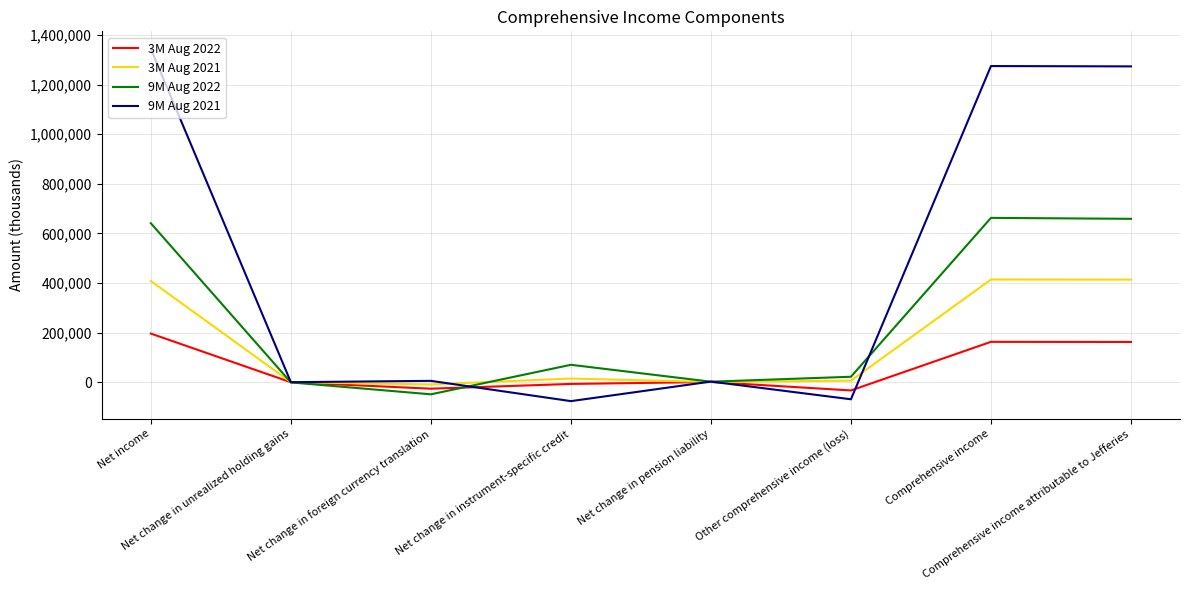

List the series in order of their overall mean, lowest first.

3M Aug 2022, 3M Aug 2021, 9M Aug 2022, 9M Aug 2021